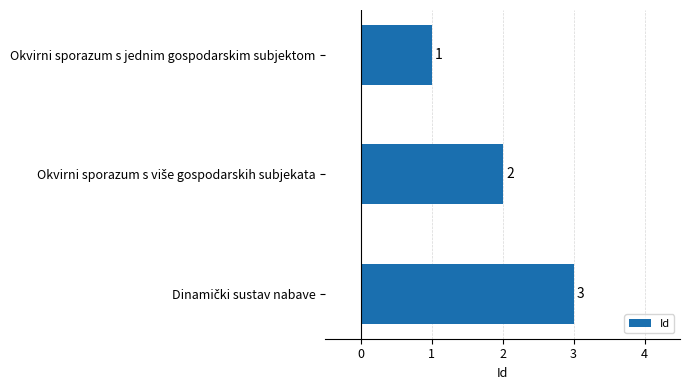

The value at Okvirni sporazum s jednim gospodarskim subjektom is 0. True or false?

False